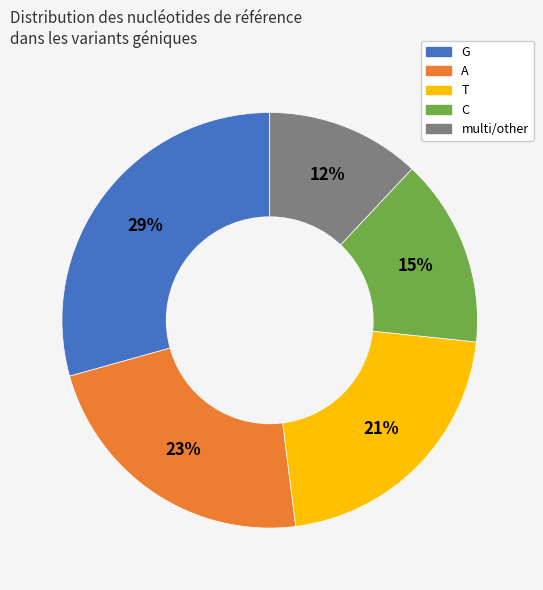

Is there any slice that represents more than half of the pie?

No